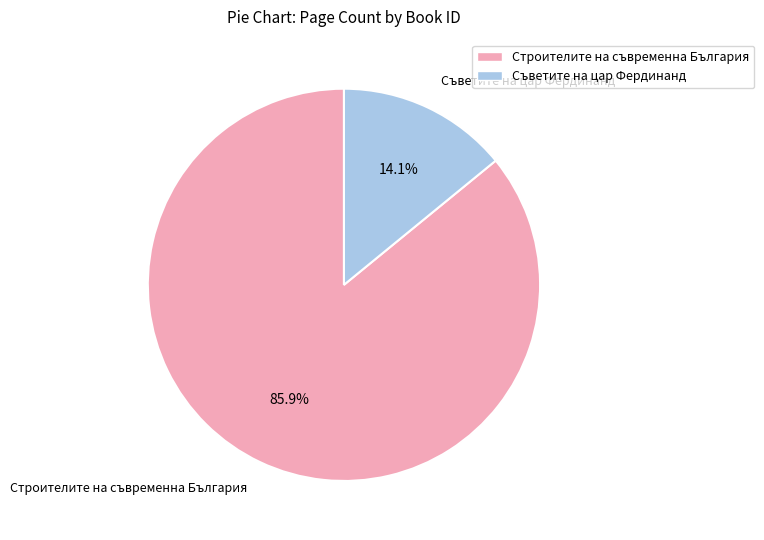

Which has a higher value, Съветите на цар Фердинанд or Строителите на съвременна България?

Строителите на съвременна България